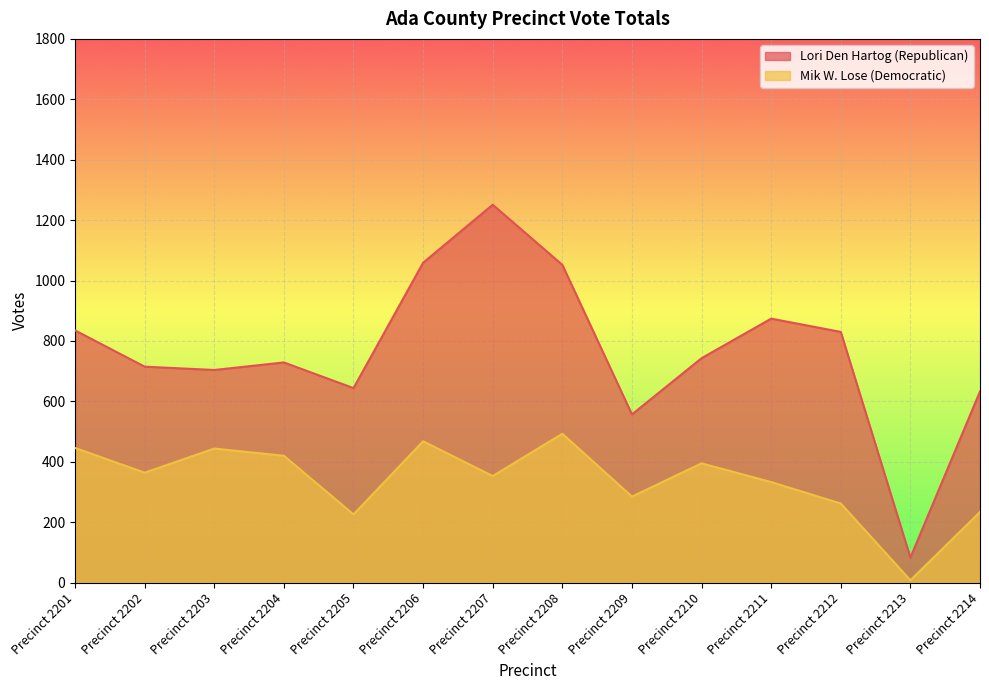

List the series in order of their peak value, lowest first.

Mik W. Lose (Democratic), Lori Den Hartog (Republican)